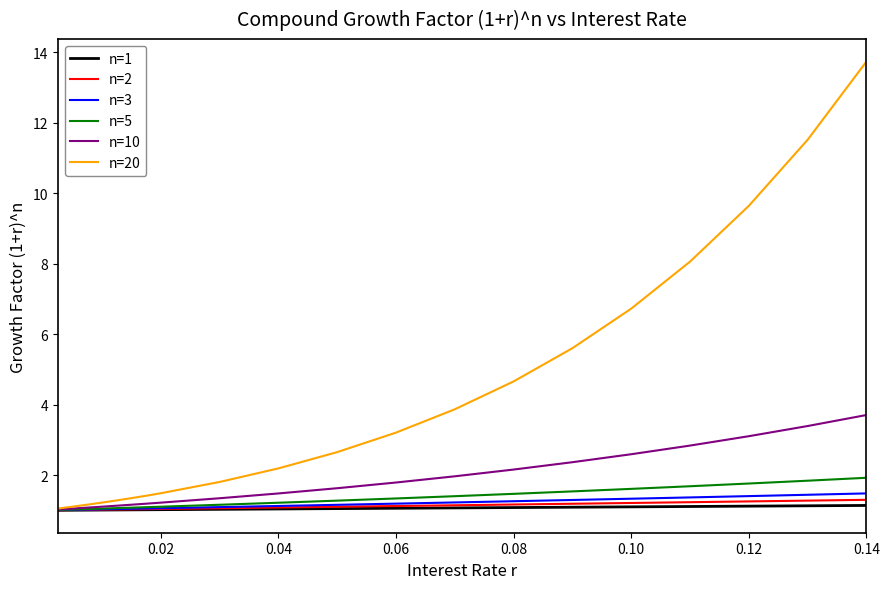

Which series has the largest range (max minus min)?

n=20